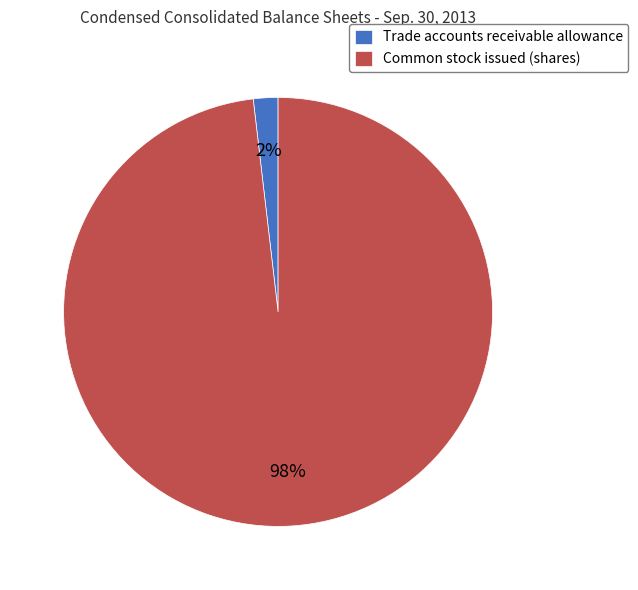

True or false: Common stock issued (shares) accounts for 98% of the total.

True